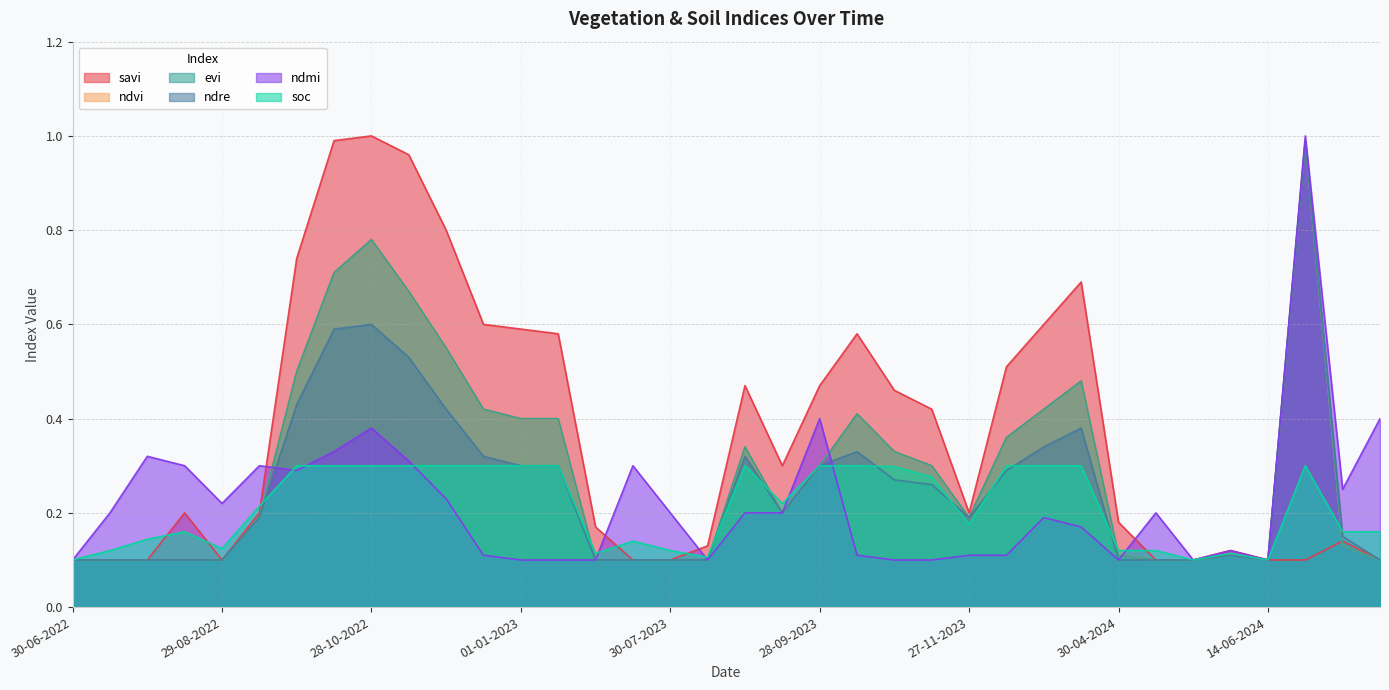

What is the difference between the maximum and second lowest values in the evi series?

0.9